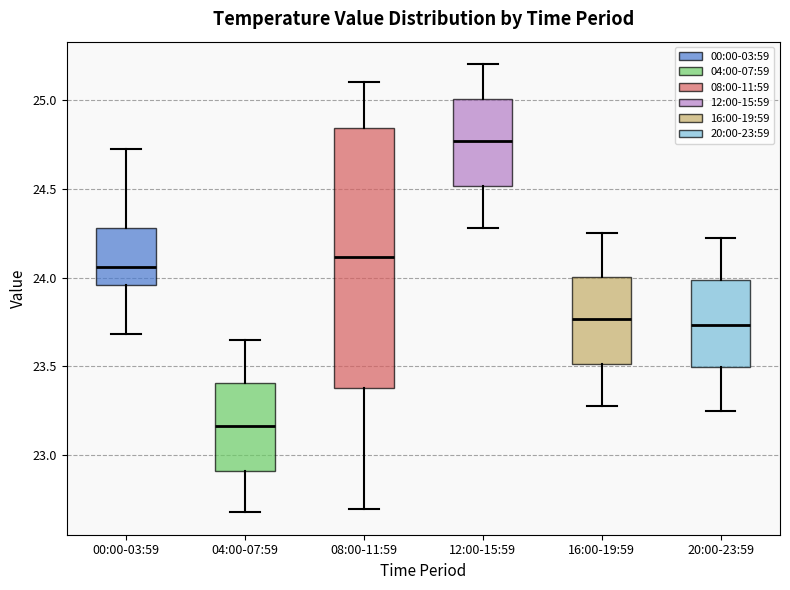

Where is the upper edge of the box for 00:00-03:59 on the y-axis? The values are not printed on the chart, so give them approximately, as read against the axis.

24.30